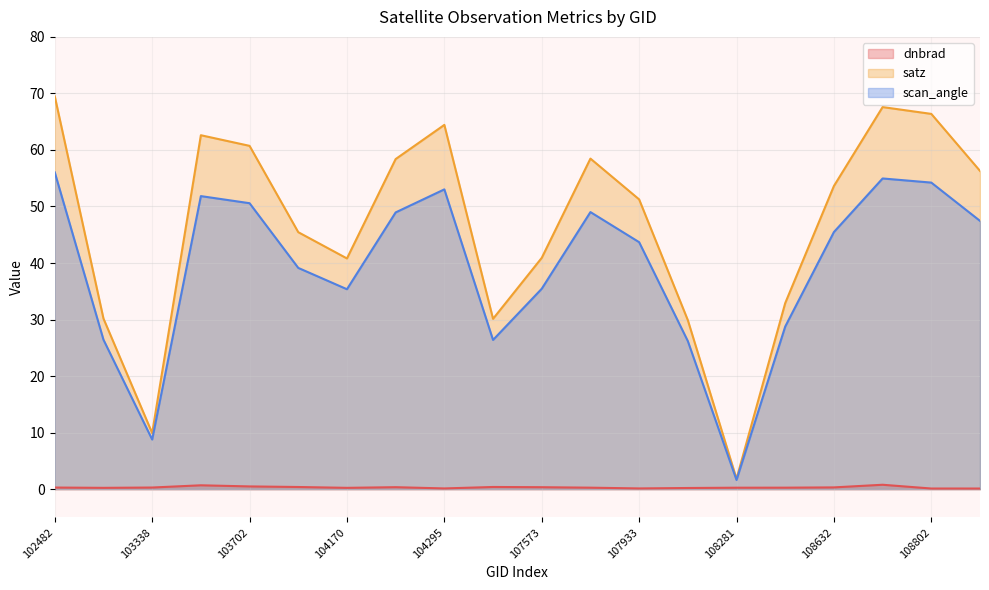

Reading left to right, extract all data points from this chart.

dnbrad: 0.3	0.2	0.3	0.7	0.5	0.4	0.2	0.3	0.1	0.4	0.3	0.3	0.1	0.2	0.3	0.3	0.3	0.8	0.1	0.1
satz: 69.5	30.2	9.9	62.6	60.7	45.5	40.8	58.4	64.4	30.1	40.9	58.5	51.3	29.9	1.8	32.9	53.6	67.6	66.4	56.3
scan_angle: 56.0	26.4	8.8	51.8	50.6	39.1	35.4	49.0	53.0	26.4	35.4	49.0	43.7	26.2	1.6	28.8	45.5	55.0	54.2	47.5